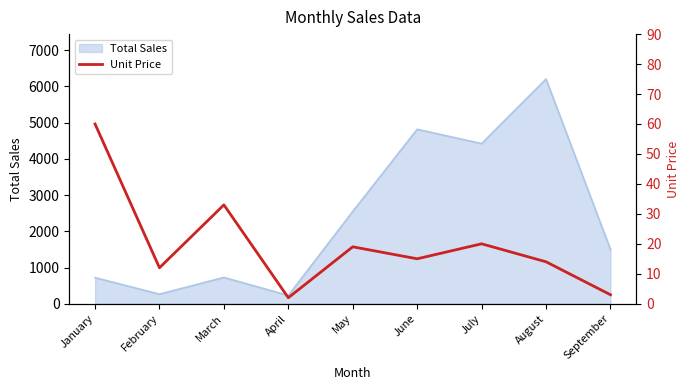

Which has a higher value, April or May?

May